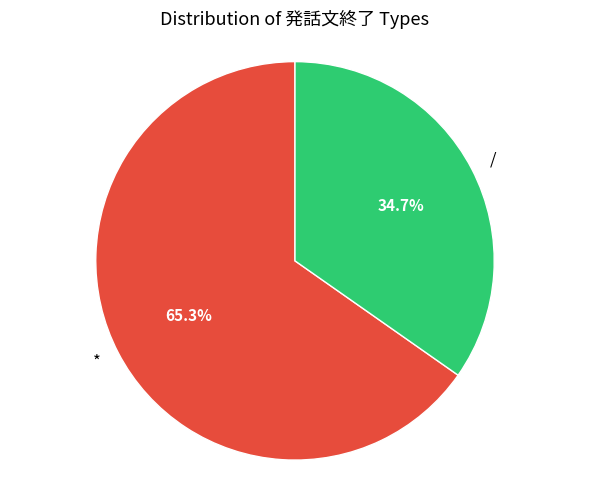

Is it true that / is 48% of the pie?

False